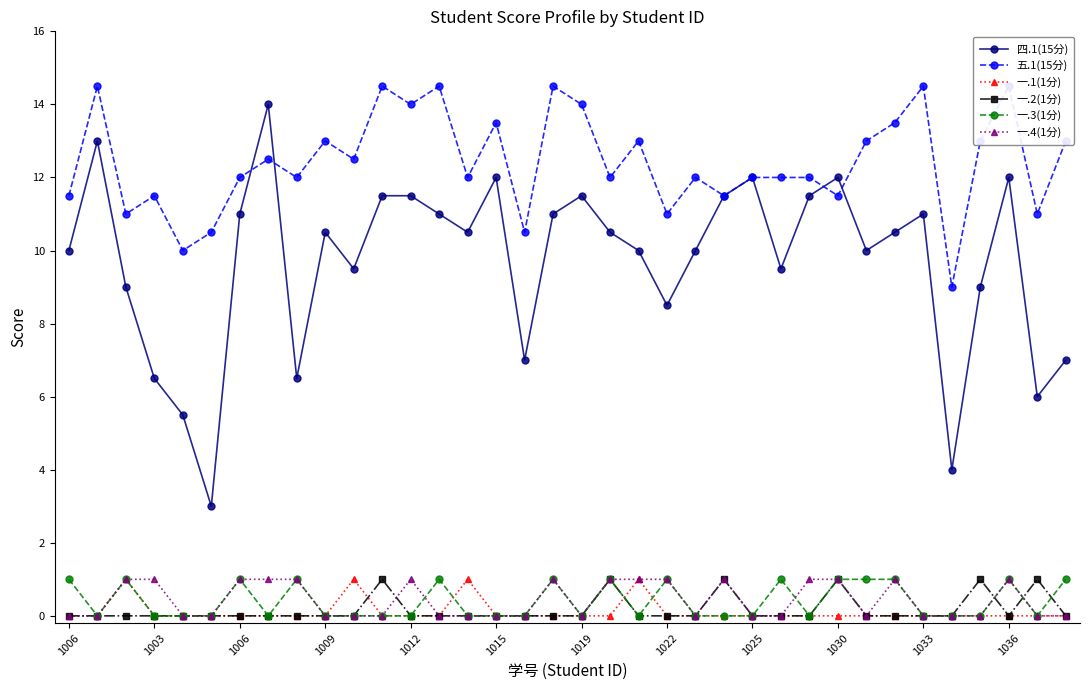

True or false: 一.4(1分) and 一.2(1分) cross at least once.

True